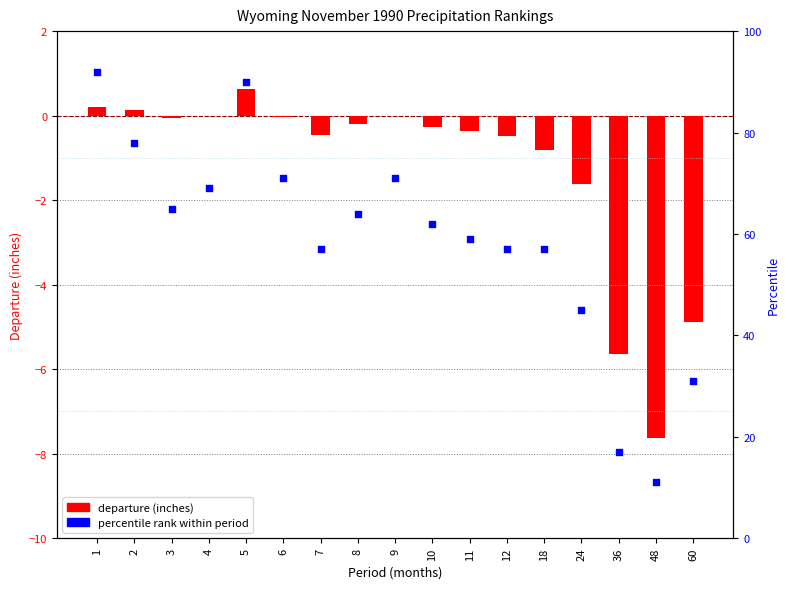

Which series contains the lowest Y value?

departure (inches)